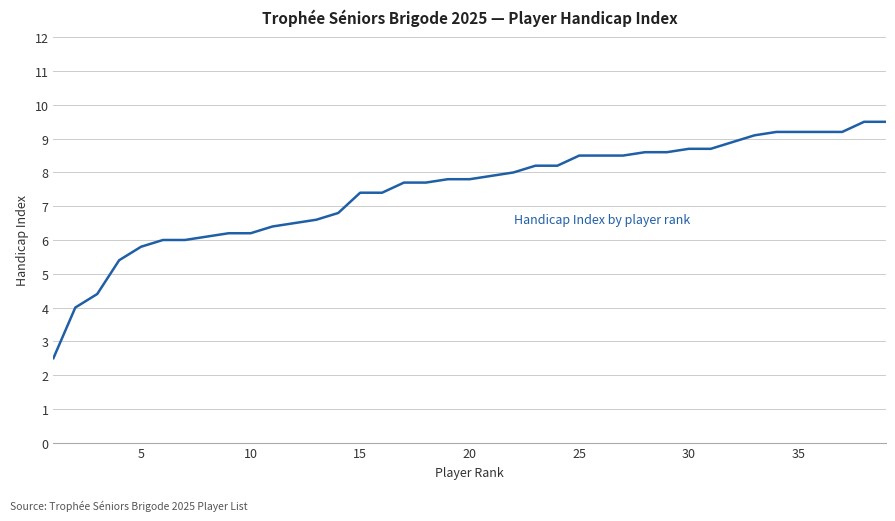

What is the difference between the maximum and minimum values?

7.0